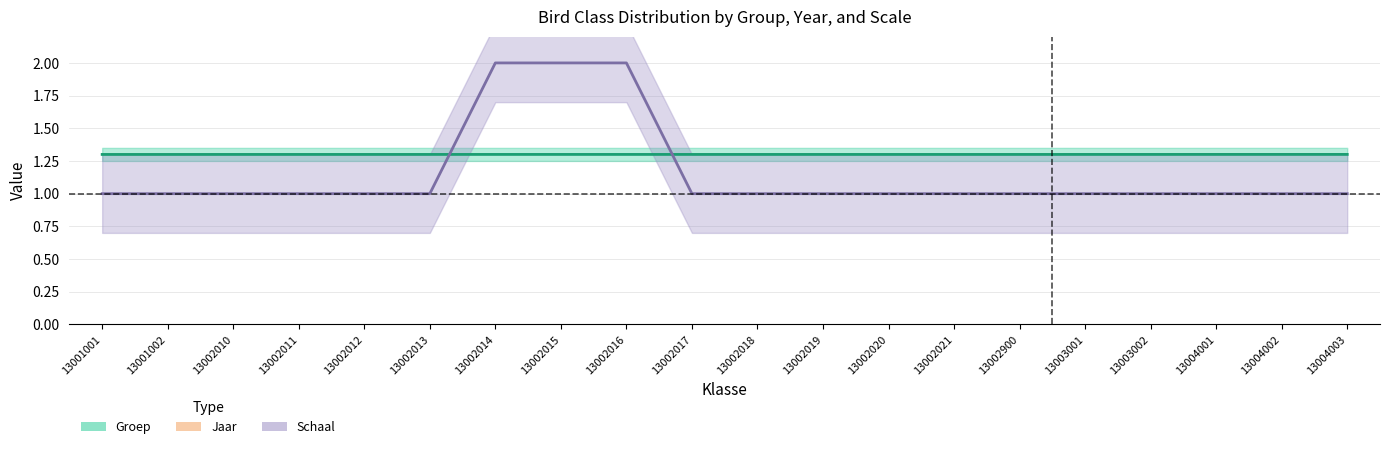

Is the value of Groep at 13001002 greater than the value of Schaal at 13004003?

Yes